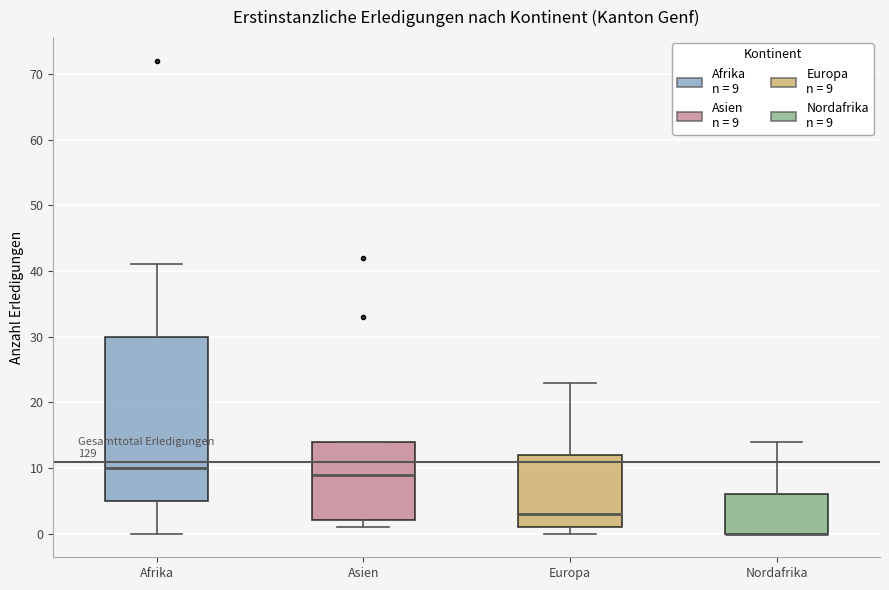

Where does the median line of the box for Europa sit on the y-axis? The values are not printed on the chart, so give them approximately, as read against the axis.

3